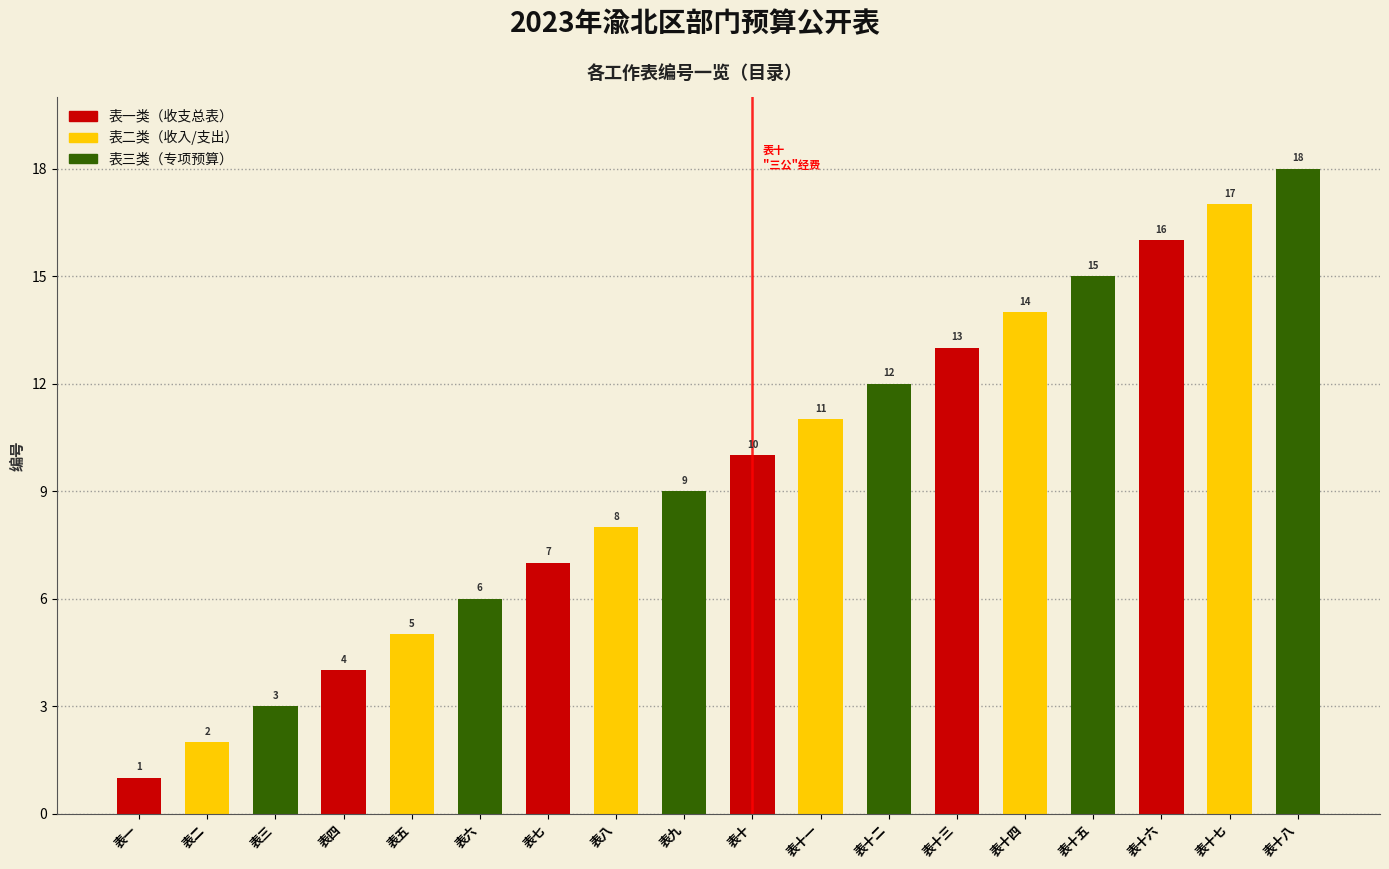

Reading right to left, list all the values displayed in this chart.

18	17	16	15	14	13	12	11	10	9	8	7	6	5	4	3	2	1